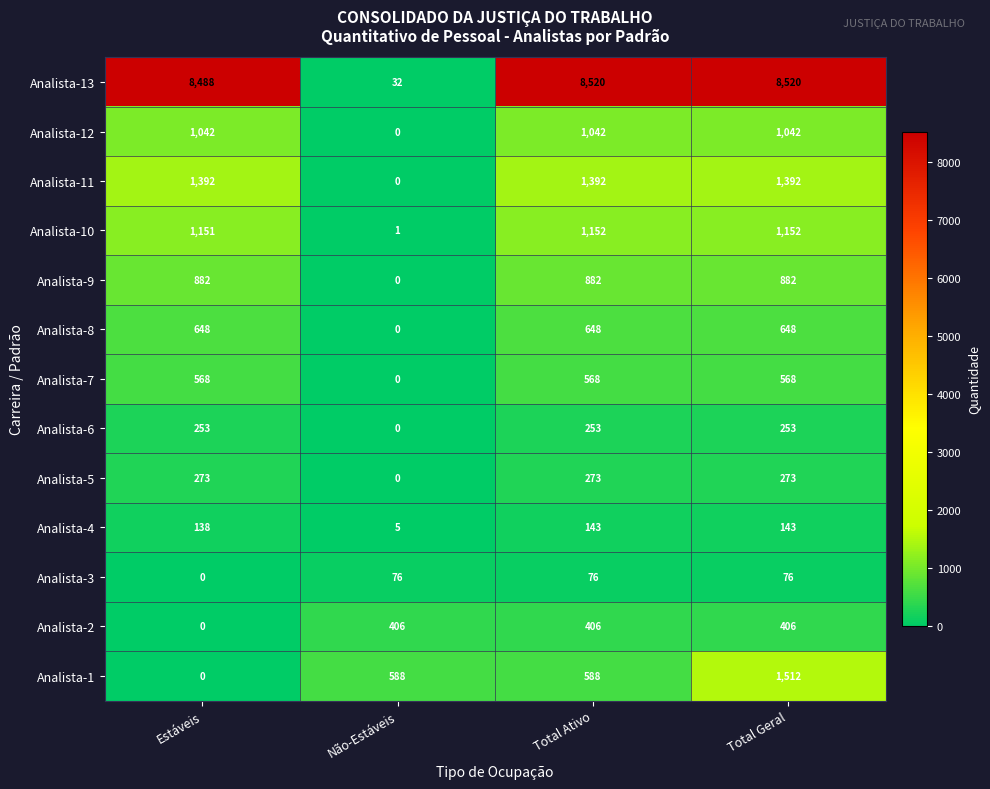

At which label does Analista-8 reach its minimum?

Não-Estáveis